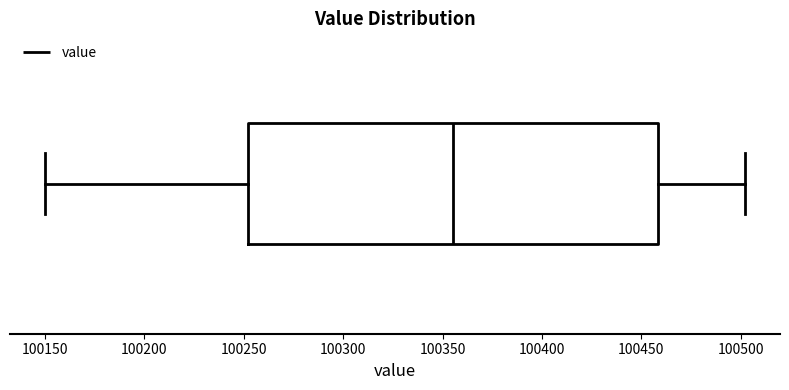

Read this box plot against the x-axis: the position of the median line, the range covered by the box, and the ends of both whiskers. The values are not printed on the chart, so give them approximately, as read against the axis.

median 100355, box 100250 to 100460, whiskers 100150 to 100500